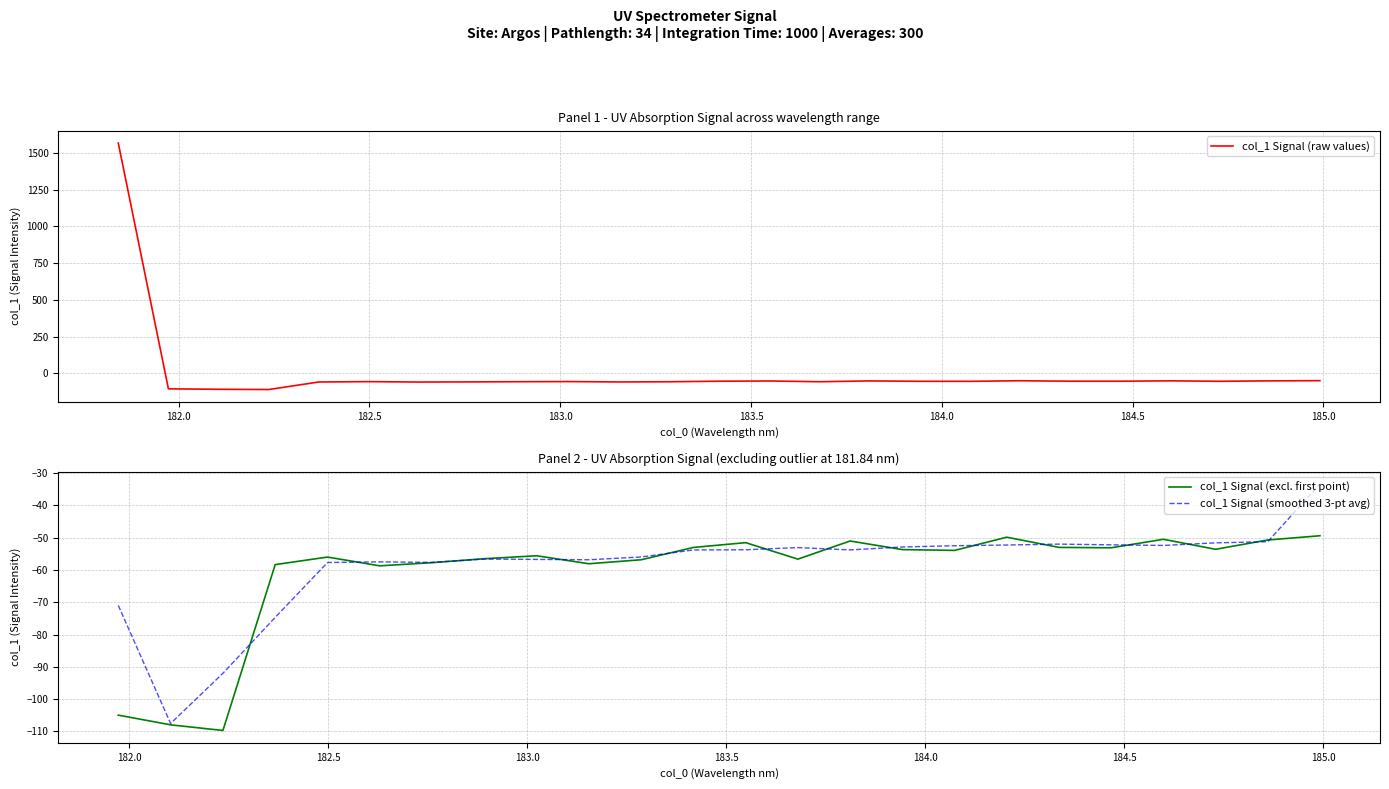

Which label corresponds to the largest value in the chart?

181.8418